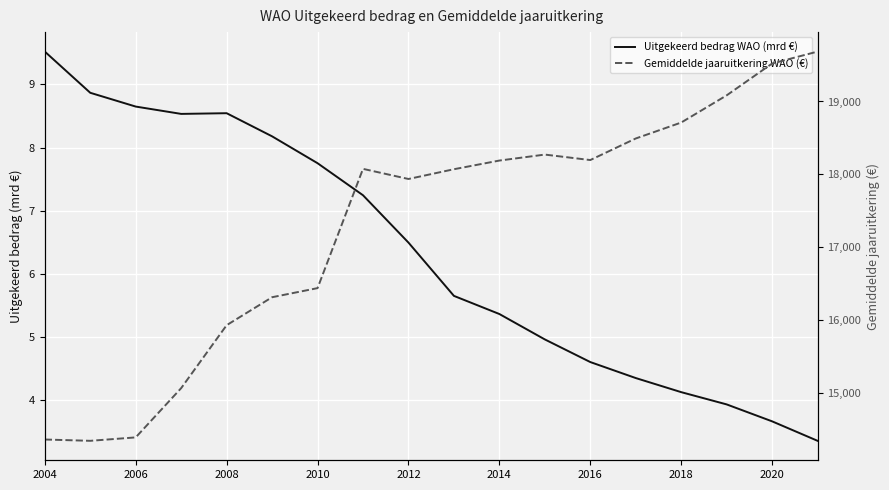

True or false: Uitgekeerd bedrag WAO (mrd €) and Gemiddelde jaaruitkering WAO (€) intersect in this chart.

False